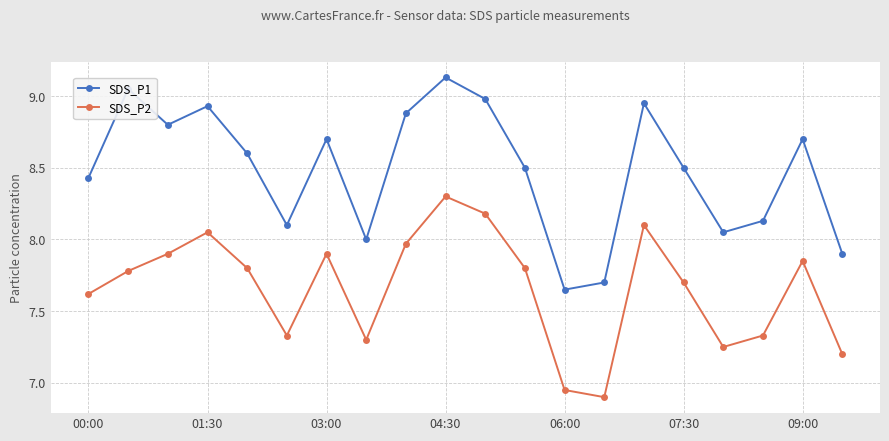

Which series has the widest spread of values?

SDS_P1